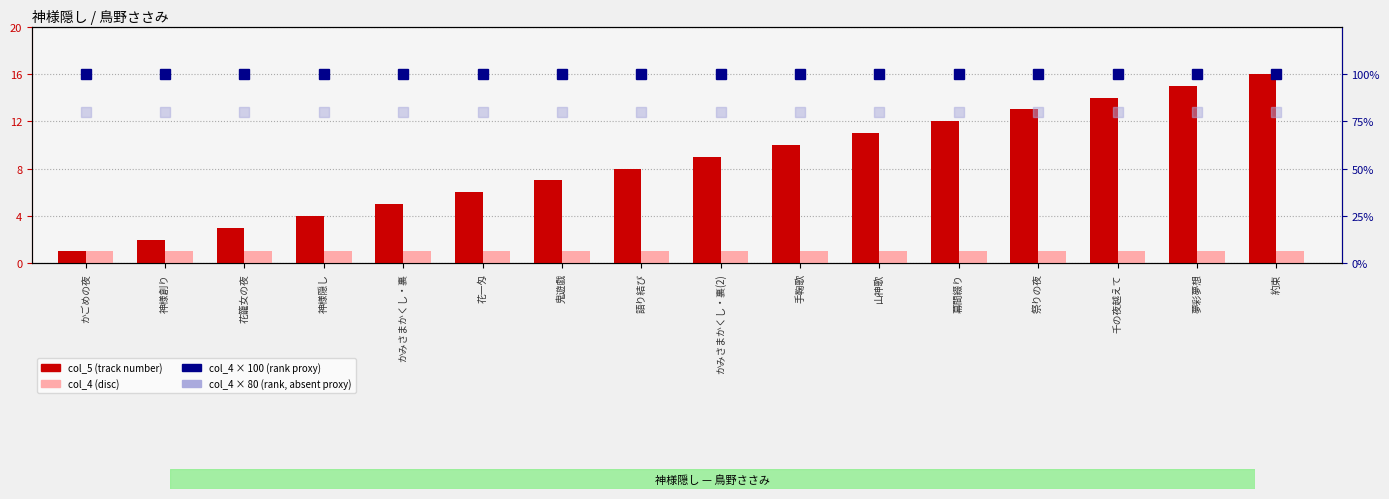

Which series changed the most between かごめの夜 and かみさまかくし・裏?

col_5 (track number)